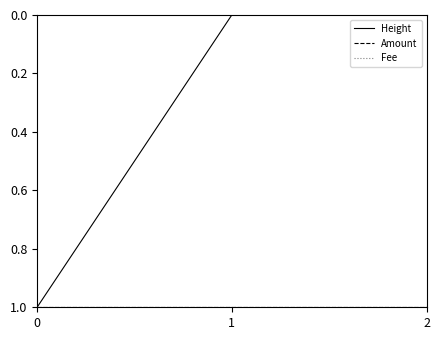

Does the chart display data point markers on the line(s)?

No